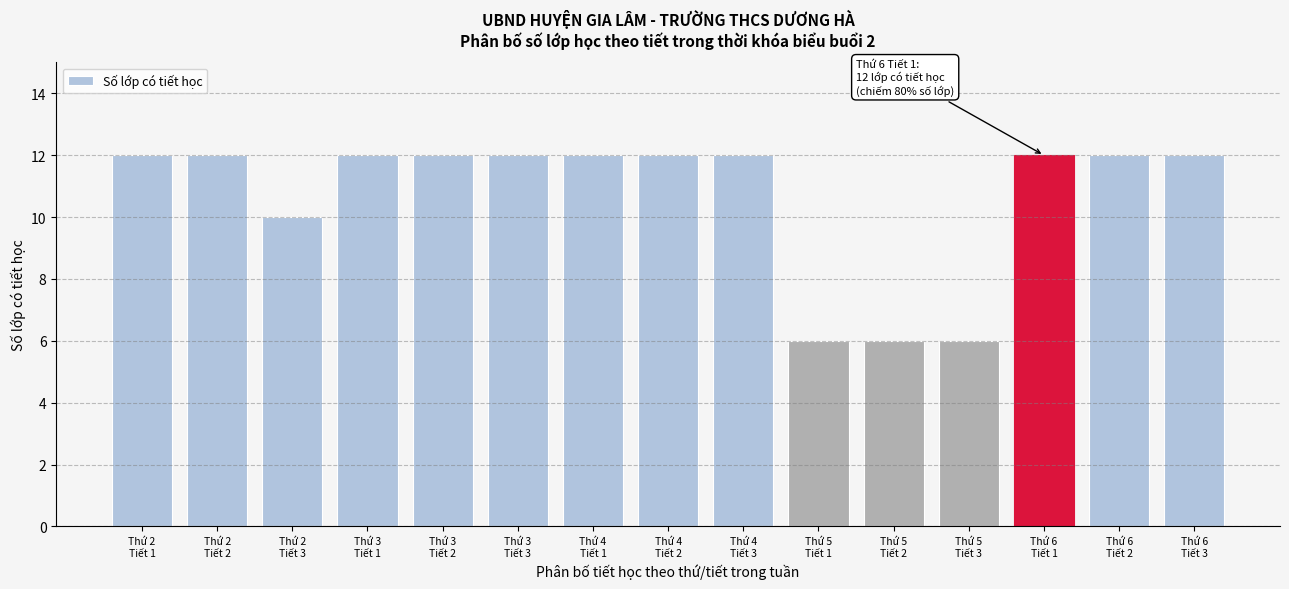

Reading left to right, list all the values displayed in this chart.

12	12	10	12	12	12	12	12	12	6	6	6	12	12	12